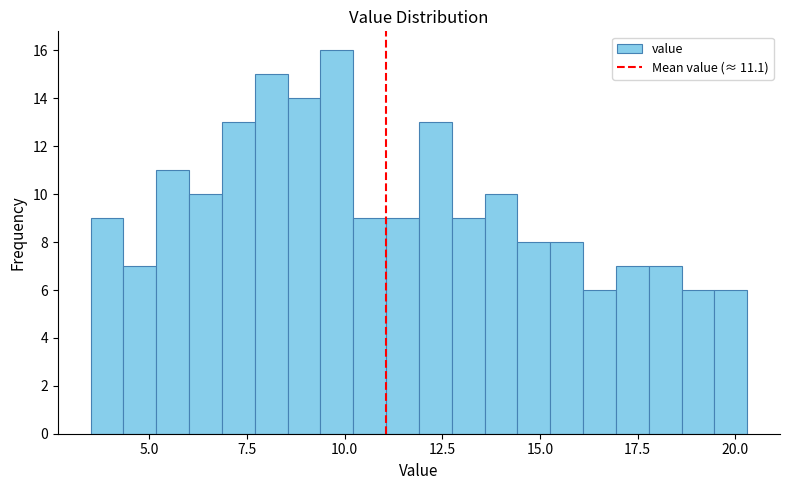

Around what value on the x-axis is the tallest bar? Give the approximate position of its centre, as read against the axis.

10.0